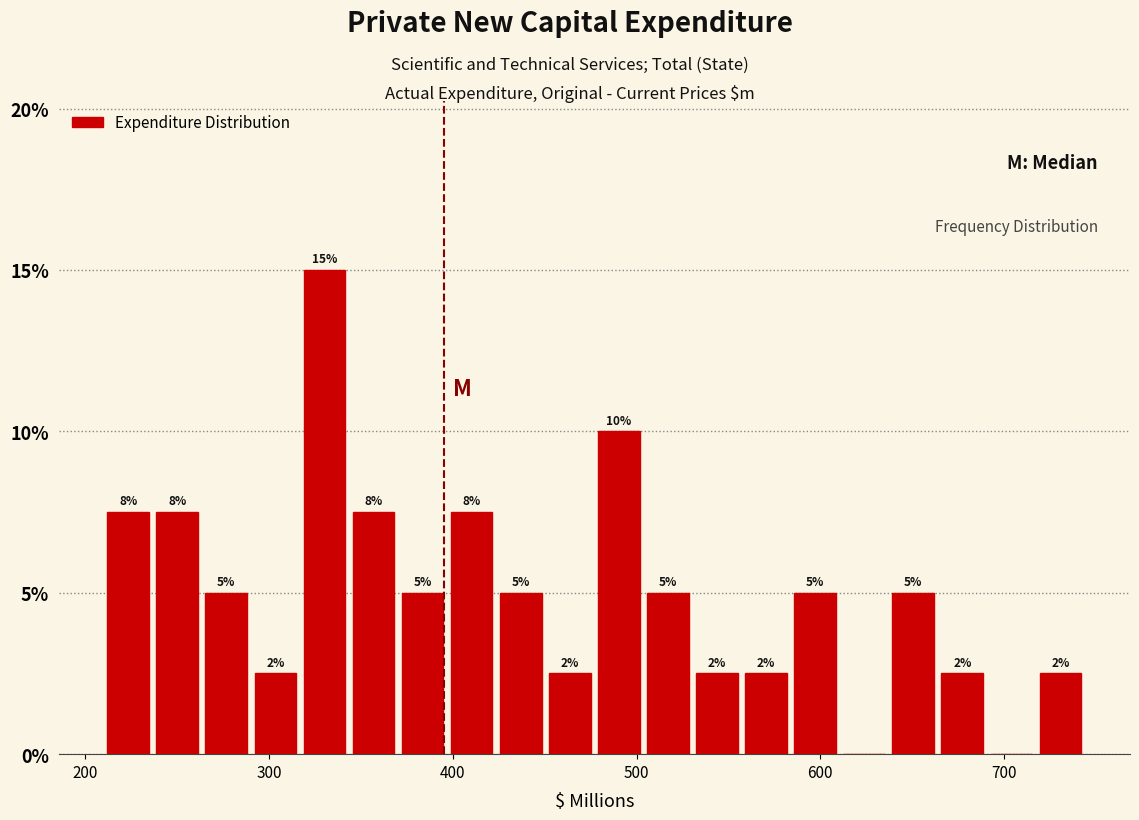

Around what value on the x-axis is the tallest bar? Give the approximate position of its centre, as read against the axis.

330